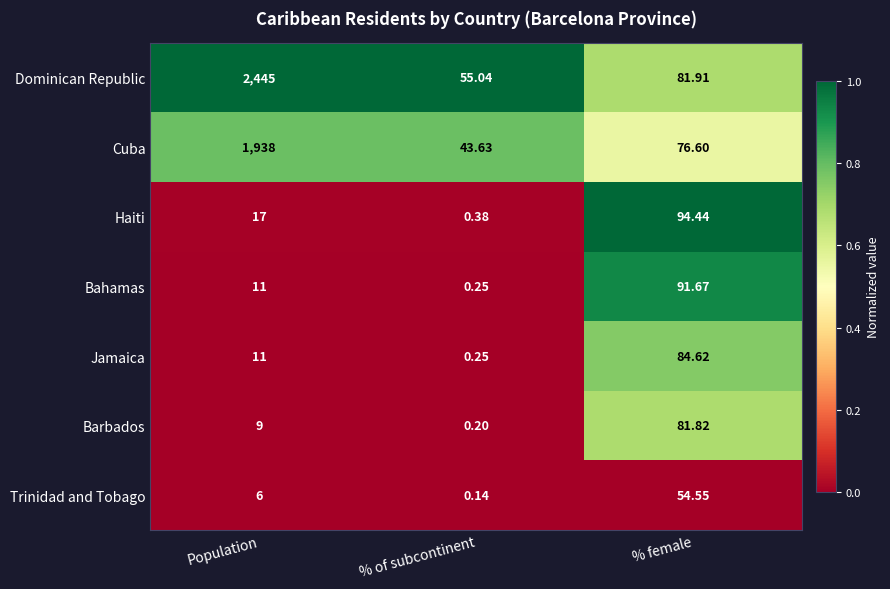

At which category is the sum across all series the highest?

Population